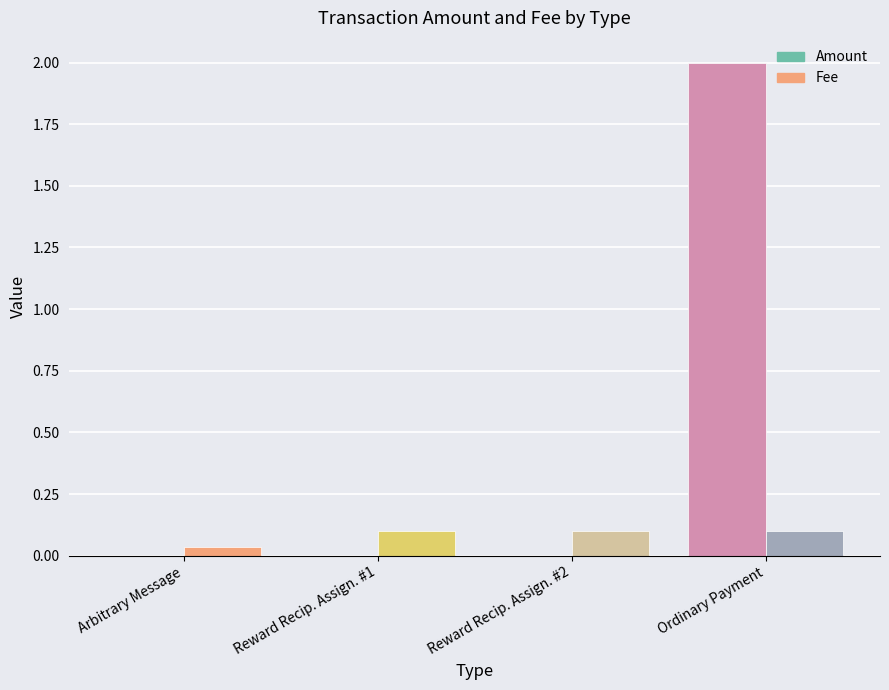

The value of Fee at Ordinary Payment is 0.2. True or false?

False